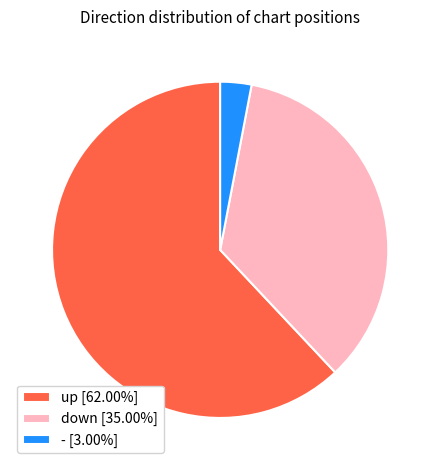

Combined, do up and - account for over 50%?

Yes